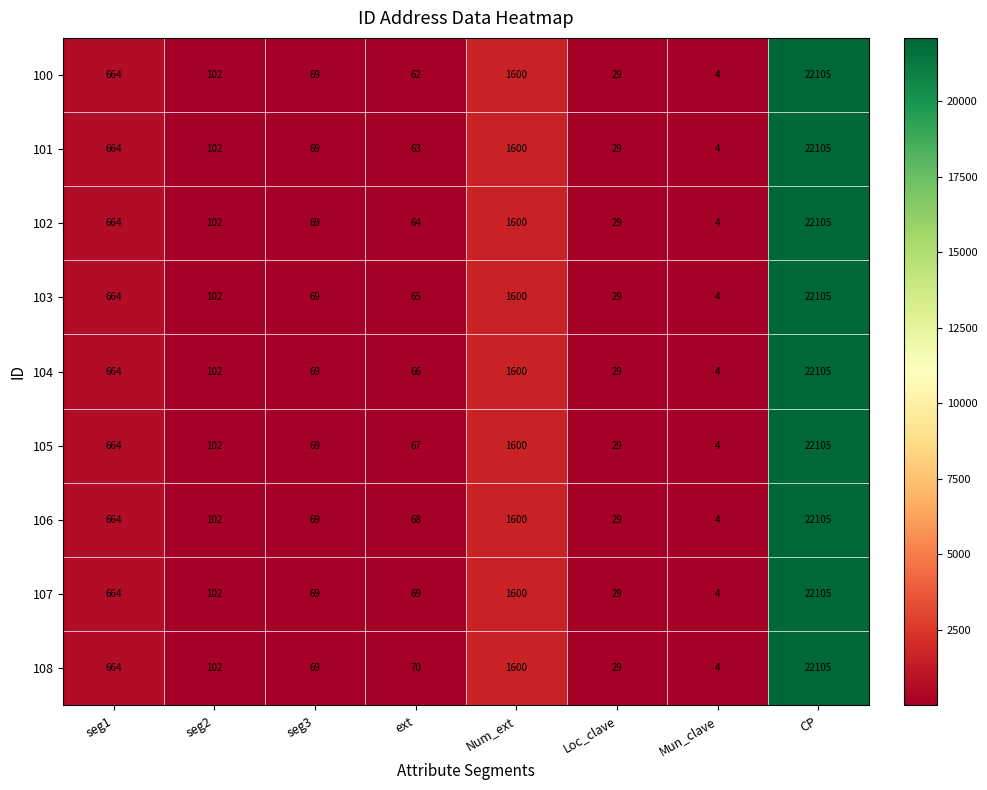

Rank the categories by 108 value from highest to lowest.

CP, Num_ext, seg1, seg2, ext, seg3, Loc_clave, Mun_clave